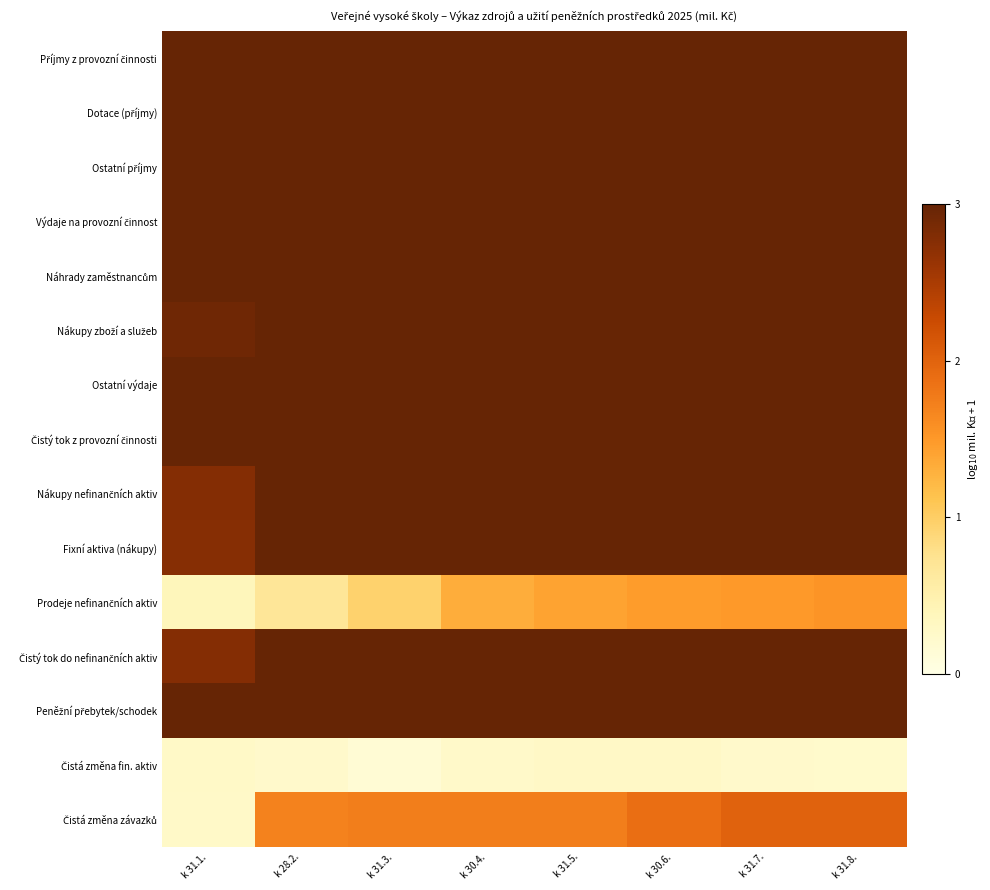

Which series has the largest total across all categories?

Příjmy z provozní činnosti